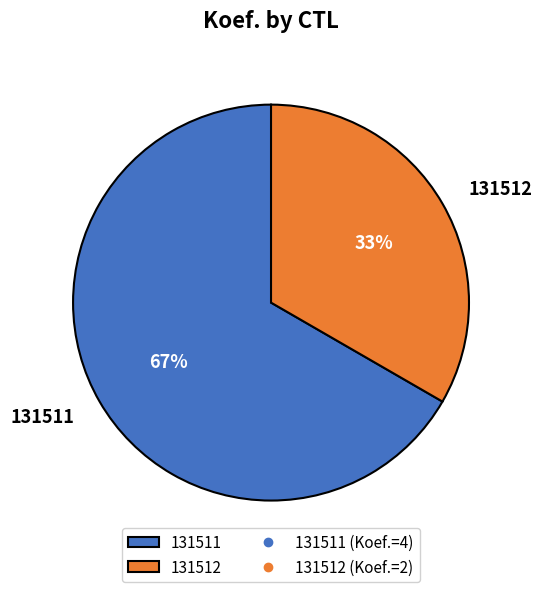

Do 131511 and 131512 together represent more than half of the pie?

Yes